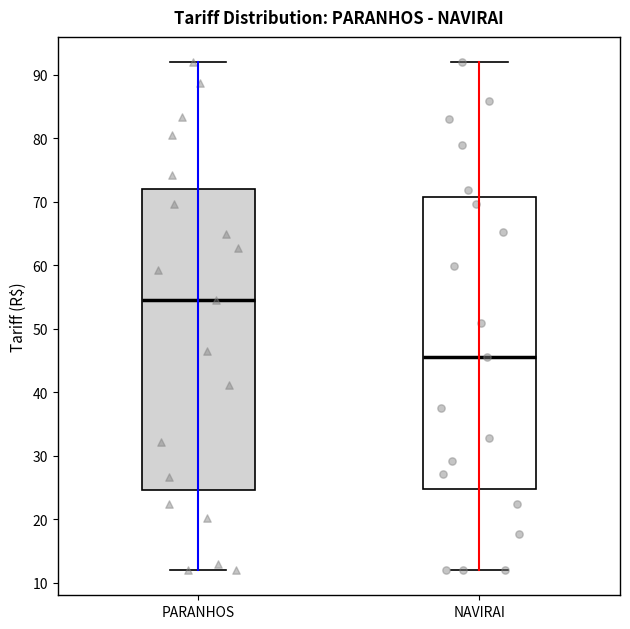

Which box's median line is the lowest?

NAVIRAI